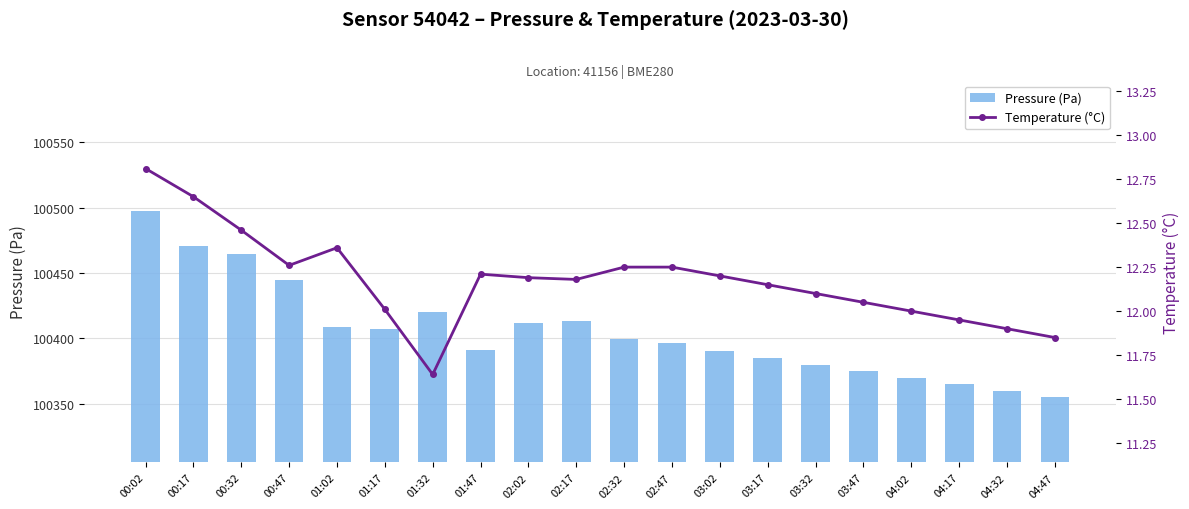

Which series changed the most between 01:32 and 03:47?

Pressure (Pa)